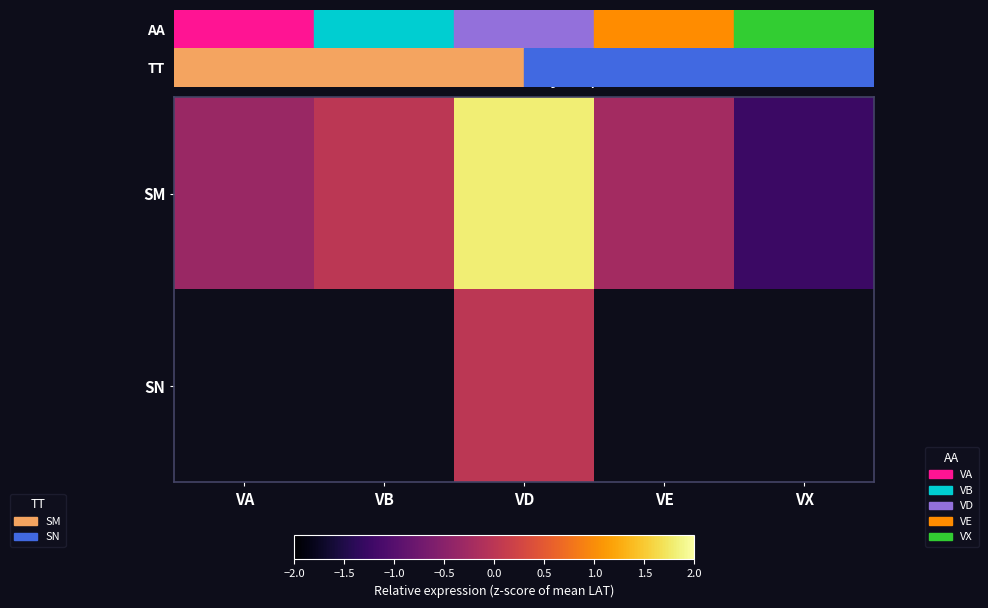

How many values in the SM series exceed 0?

2